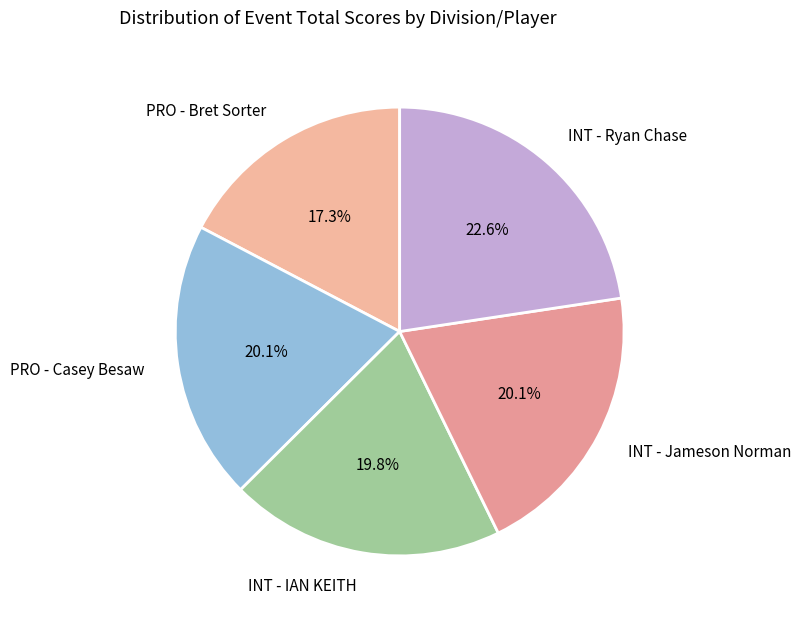

Do PRO - Bret Sorter and INT - Ryan Chase together represent more than half of the pie?

No